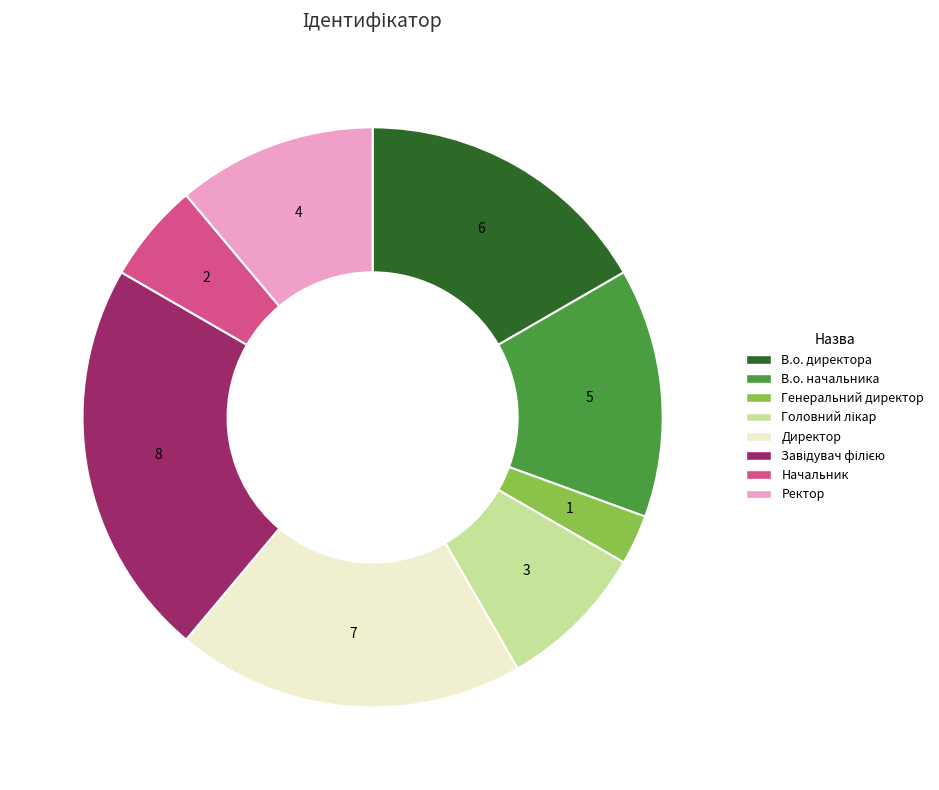

Between В.о. директора and Генеральний директор, which is larger?

В.о. директора